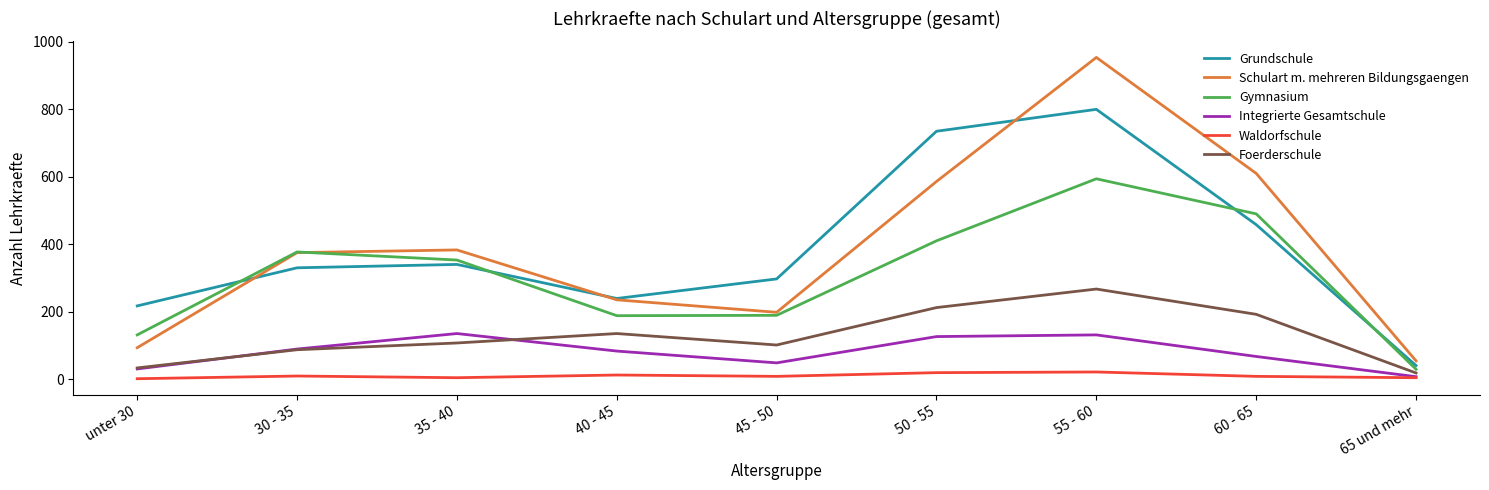

What are all the series names shown in the legend?

Grundschule, Schulart m. mehreren Bildungsgaengen, Gymnasium, Integrierte Gesamtschule, Waldorfschule, Foerderschule